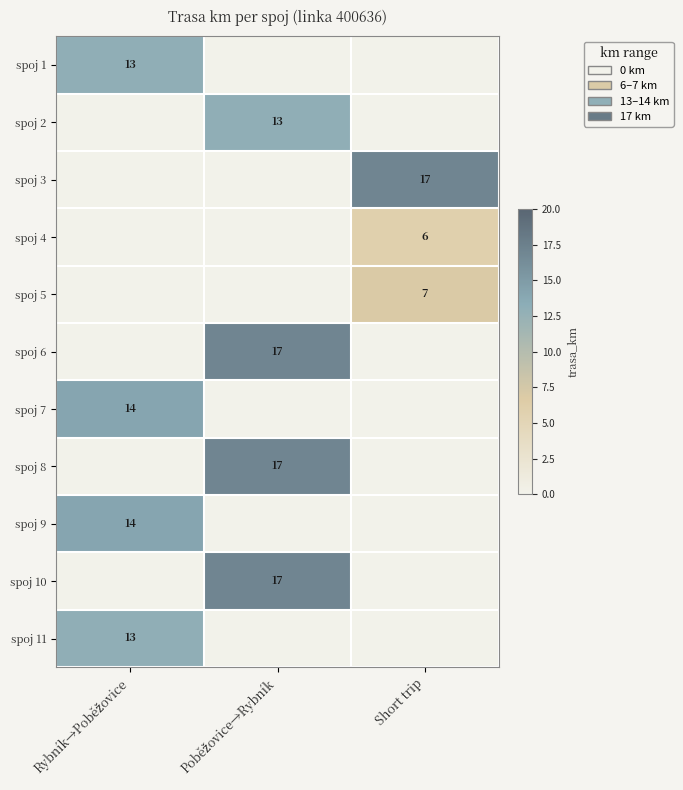

Rank the categories by spoj 6 value from lowest to highest.

Rybník→Poběžovice, Short trip, Poběžovice→Rybník